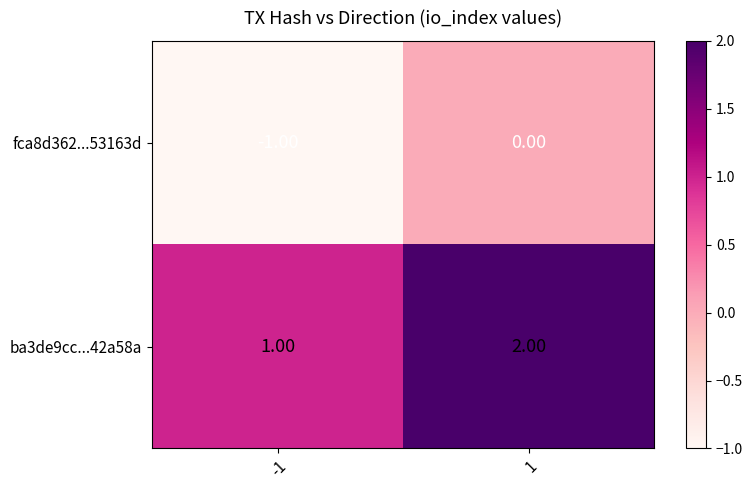

At which category is the sum across all series the highest?

1